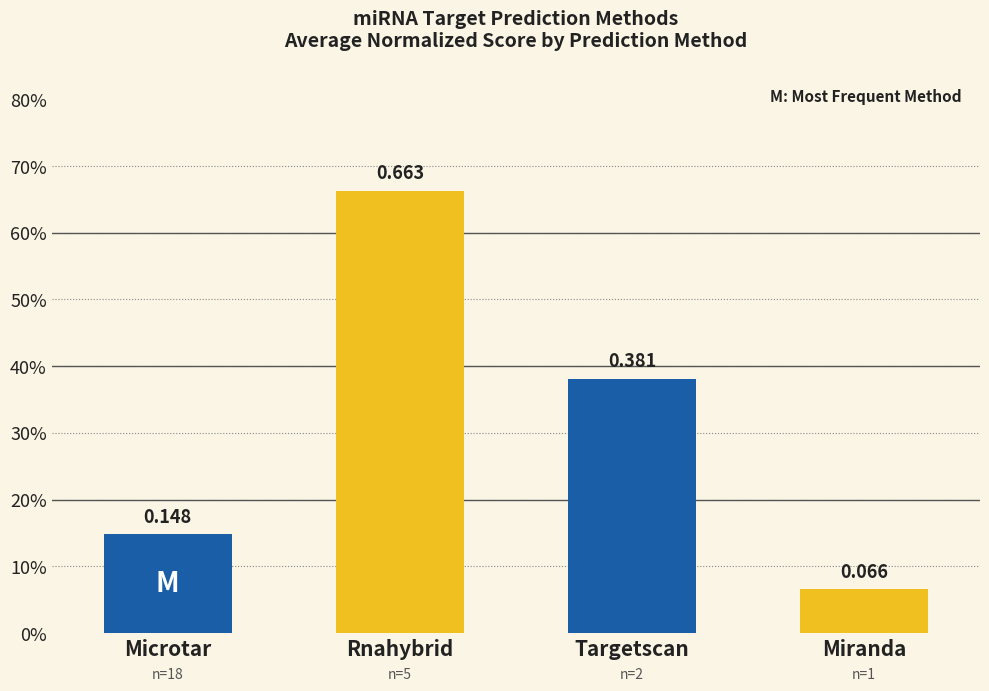

The chart shows a value of 0.4 at Targetscan. True or false?

True